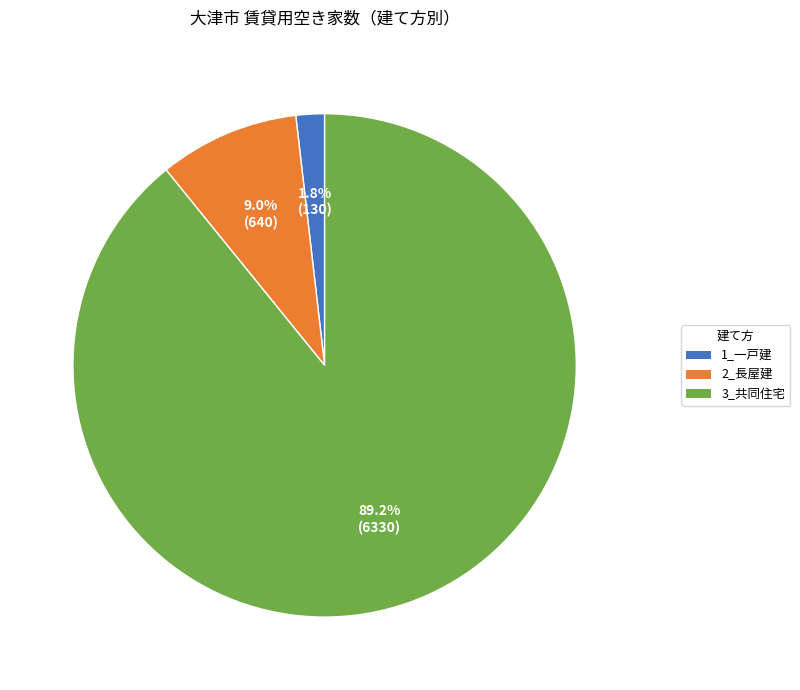

To the nearest percent, what percentage of the pie is 3_共同住宅?

89%